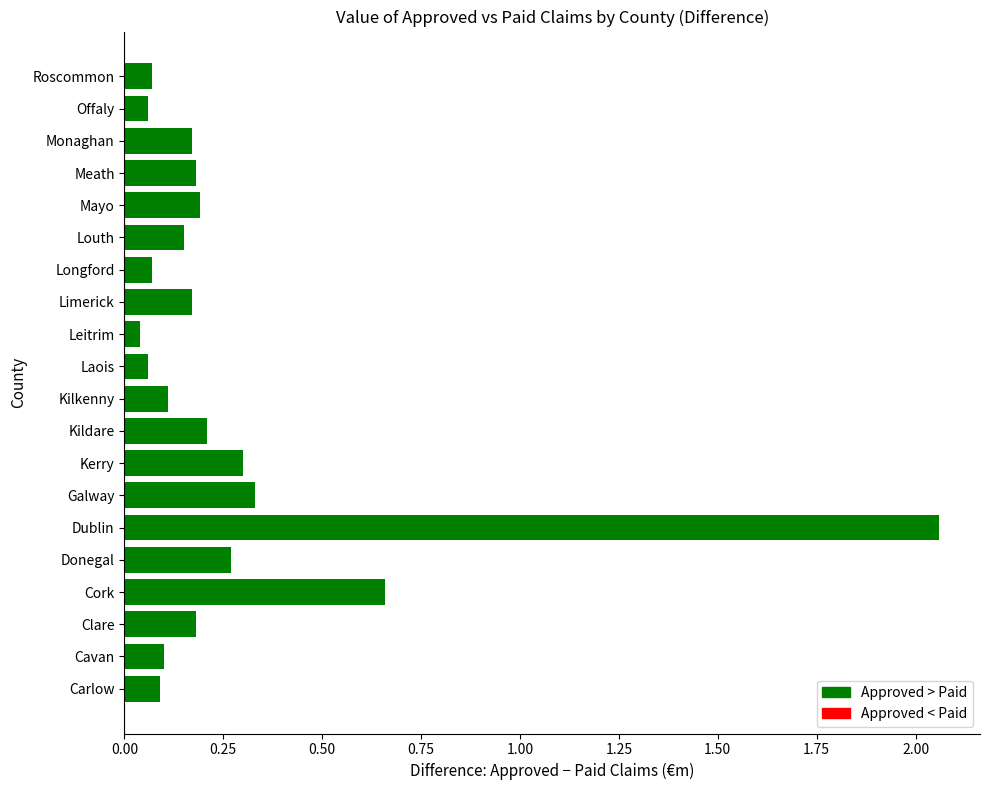

At which category does the chart reach its peak across all series?

Dublin